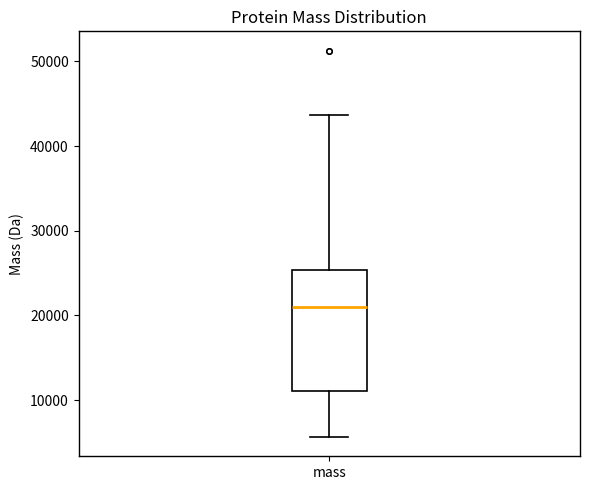

Read this box plot against the y-axis: the position of the median line, the range covered by the box, and the ends of both whiskers. The values are not printed on the chart, so give them approximately, as read against the axis.

median 21000, box 11000 to 25000, whiskers 6000 to 44000